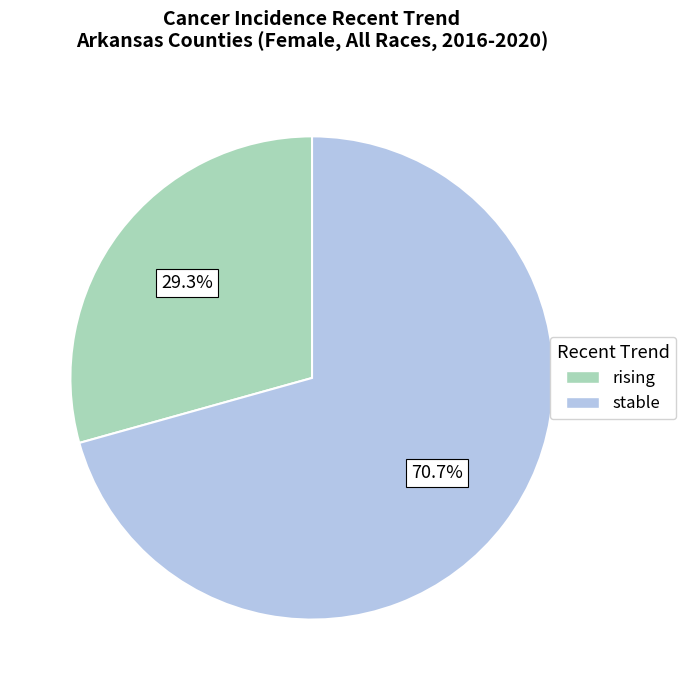

The rising slice represents 43% of the pie. True or false?

False